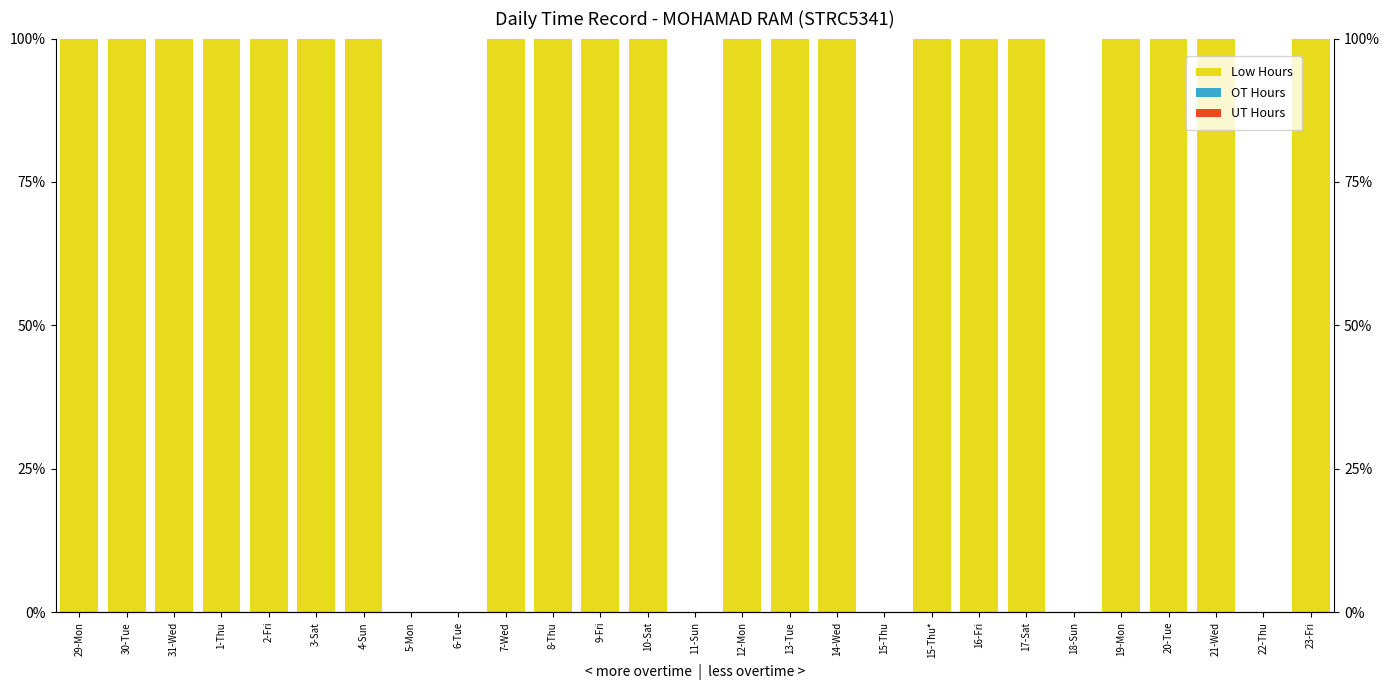

Read the Low Hours value at 19-Mon.

100